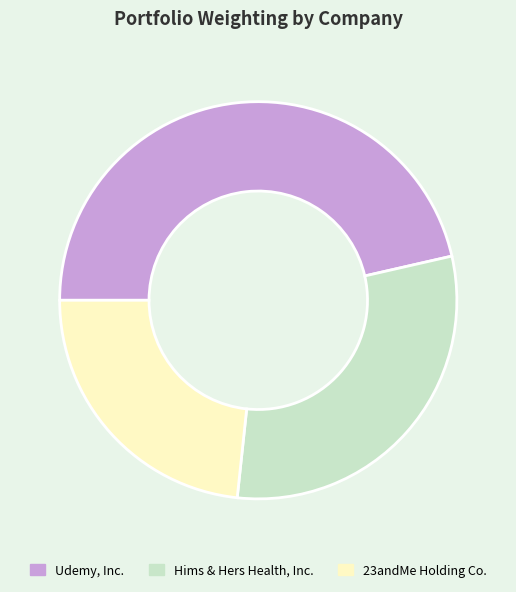

Which category has the biggest portion of the pie?

Udemy, Inc.